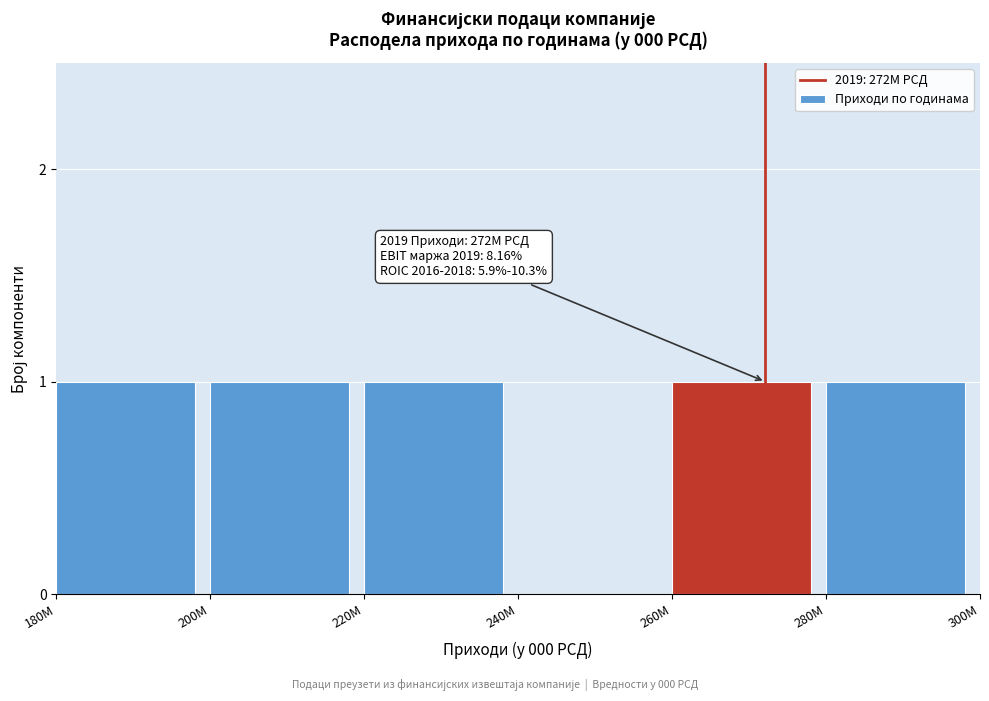

Reading left to right, what are all the values shown in this chart?

180M=1	200M=1	220M=1	240M=0	260M=1	280M=1